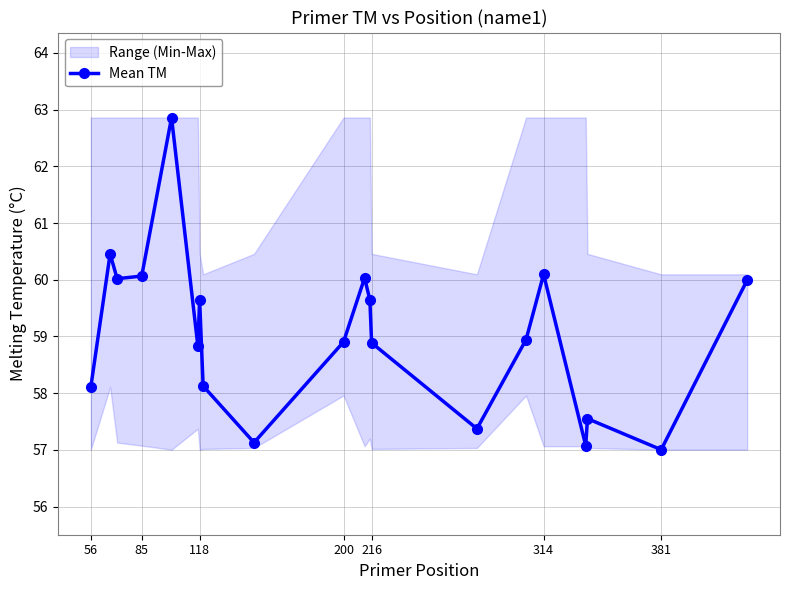

In Mean TM, how many points are higher than both neighbors (excluding endpoints)?

6